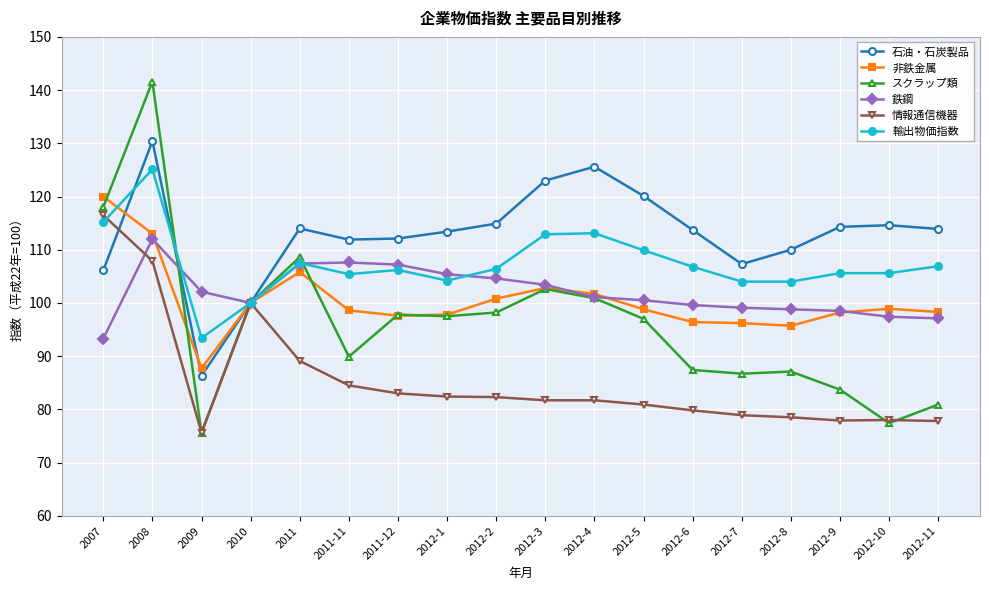

The 石油・石炭製品 series shows 100.0 at 2010. True or false?

True